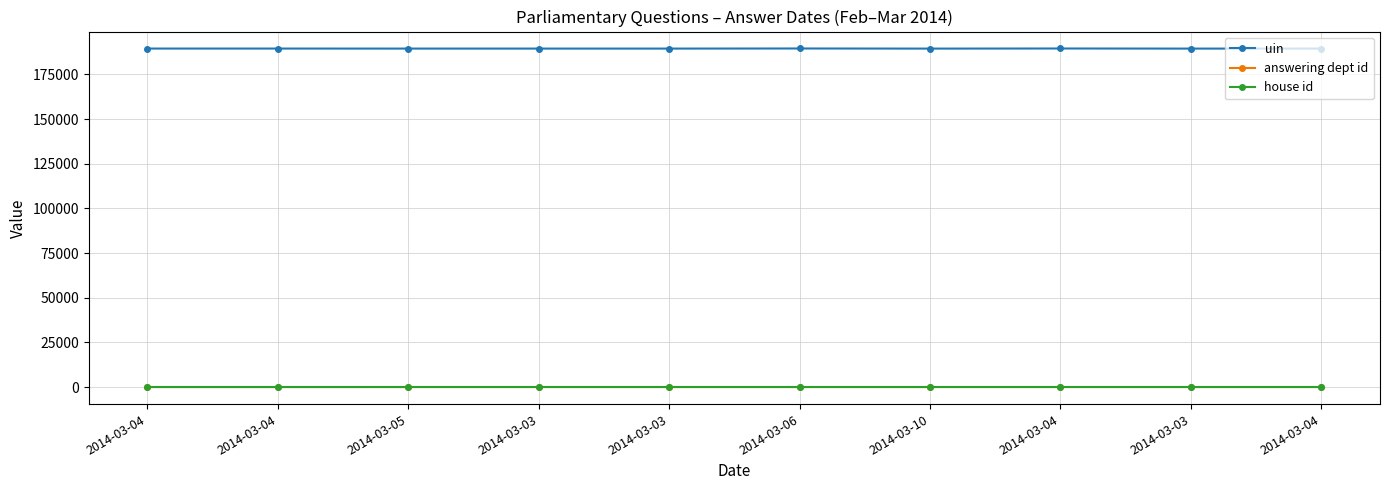

How many series are shown in this chart?

3